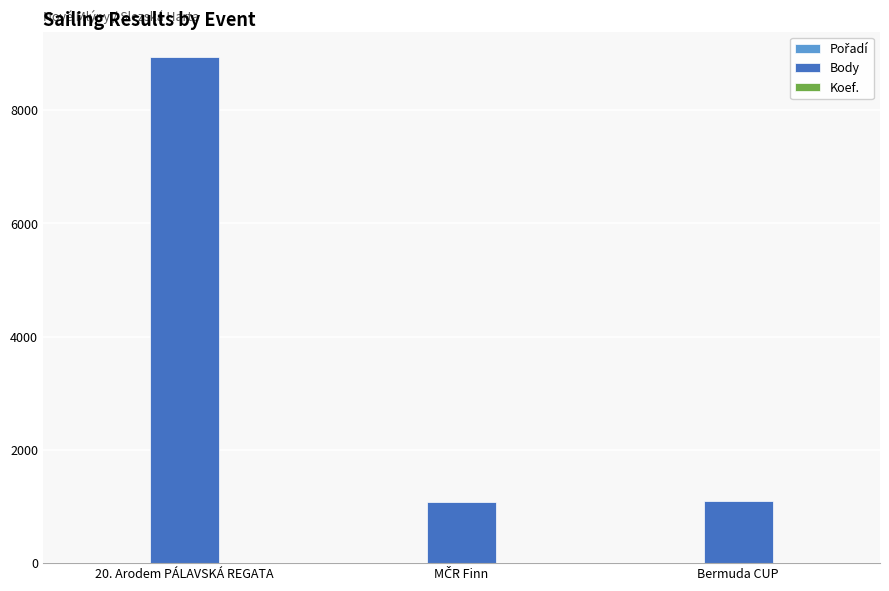

Which label corresponds to the largest value in the chart?

20. Arodem PÁLAVSKÁ REGATA